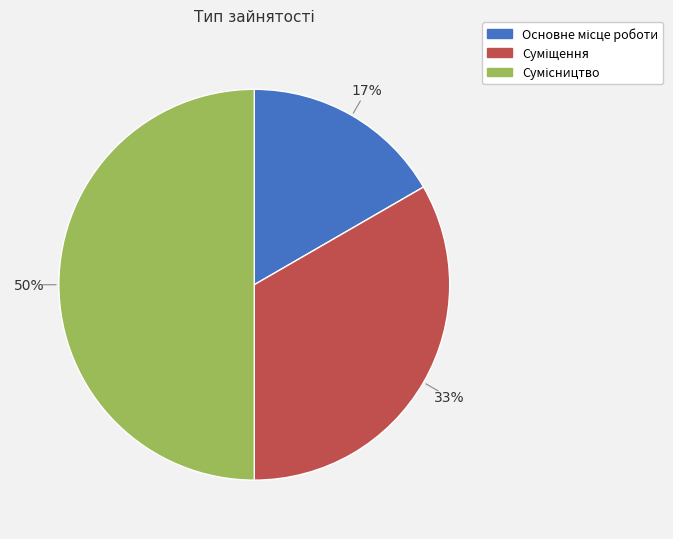

Count the number of slices in the pie.

3